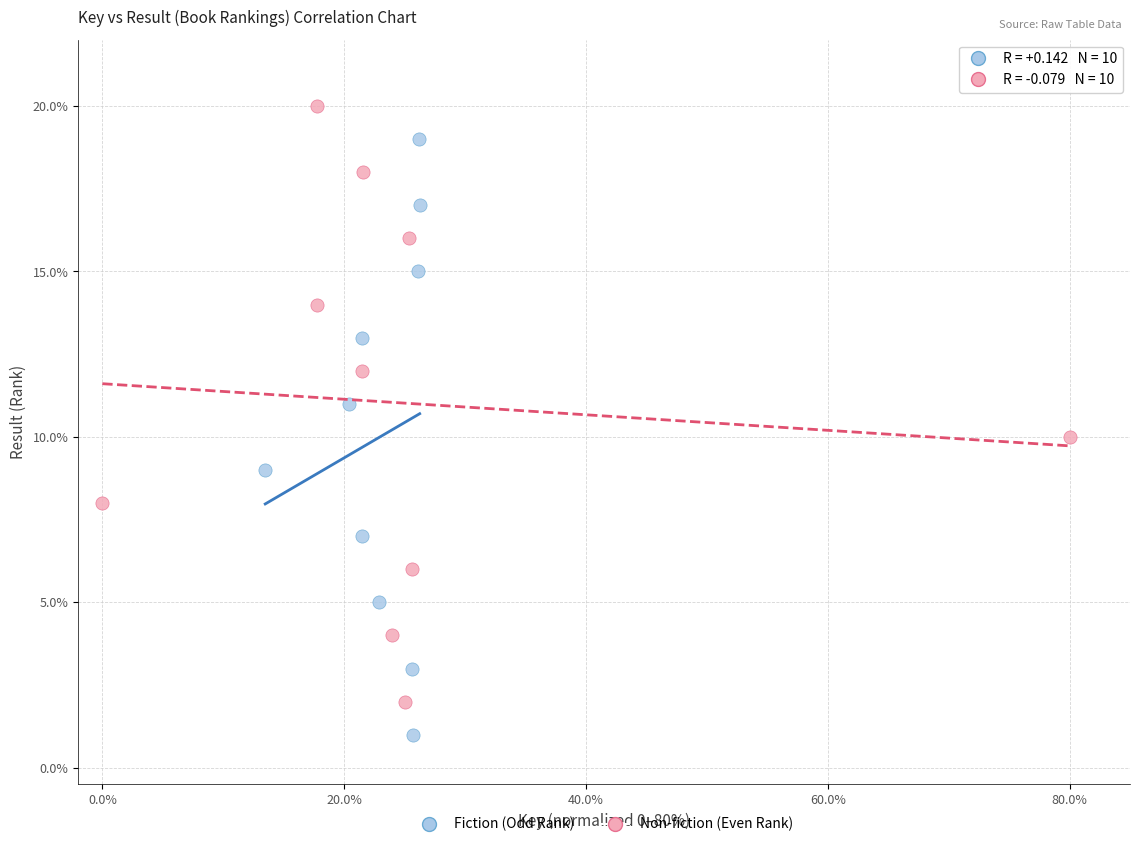

Which series contains the lowest Y value?

Fiction (Odd Rank)